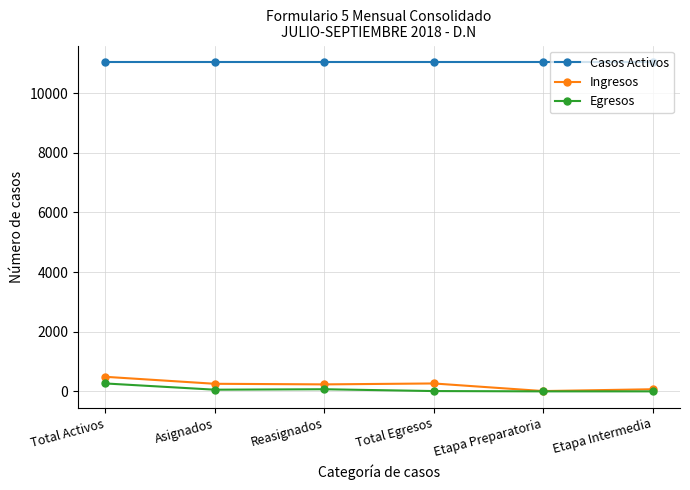

What is the greatest value displayed?

11047